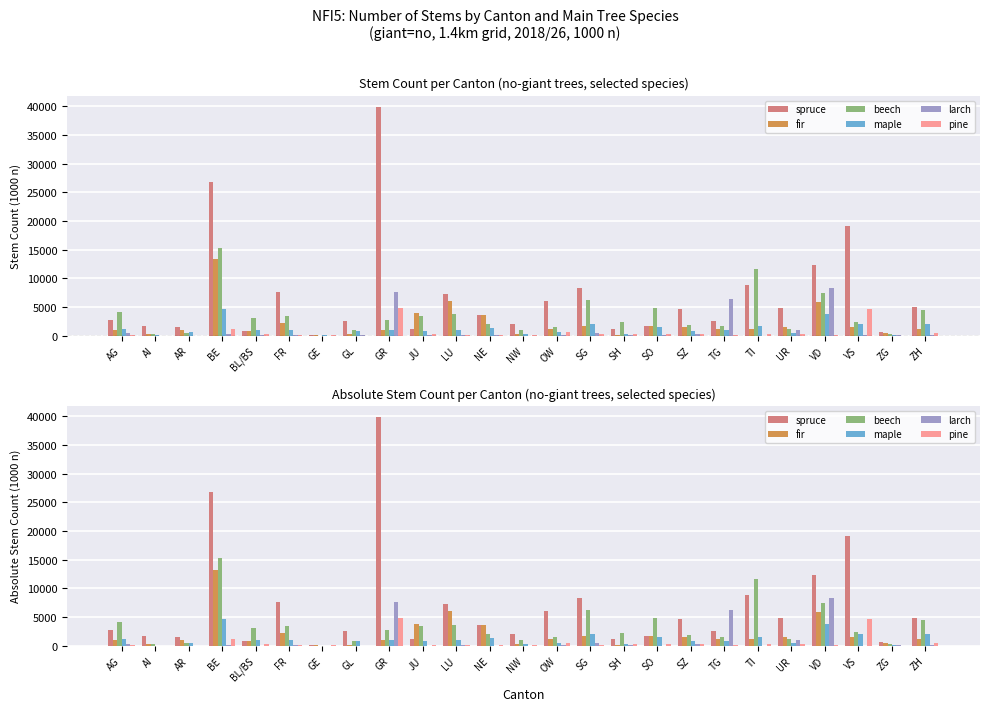

What are all the series names shown in the legend?

spruce, fir, beech, maple, larch, pine